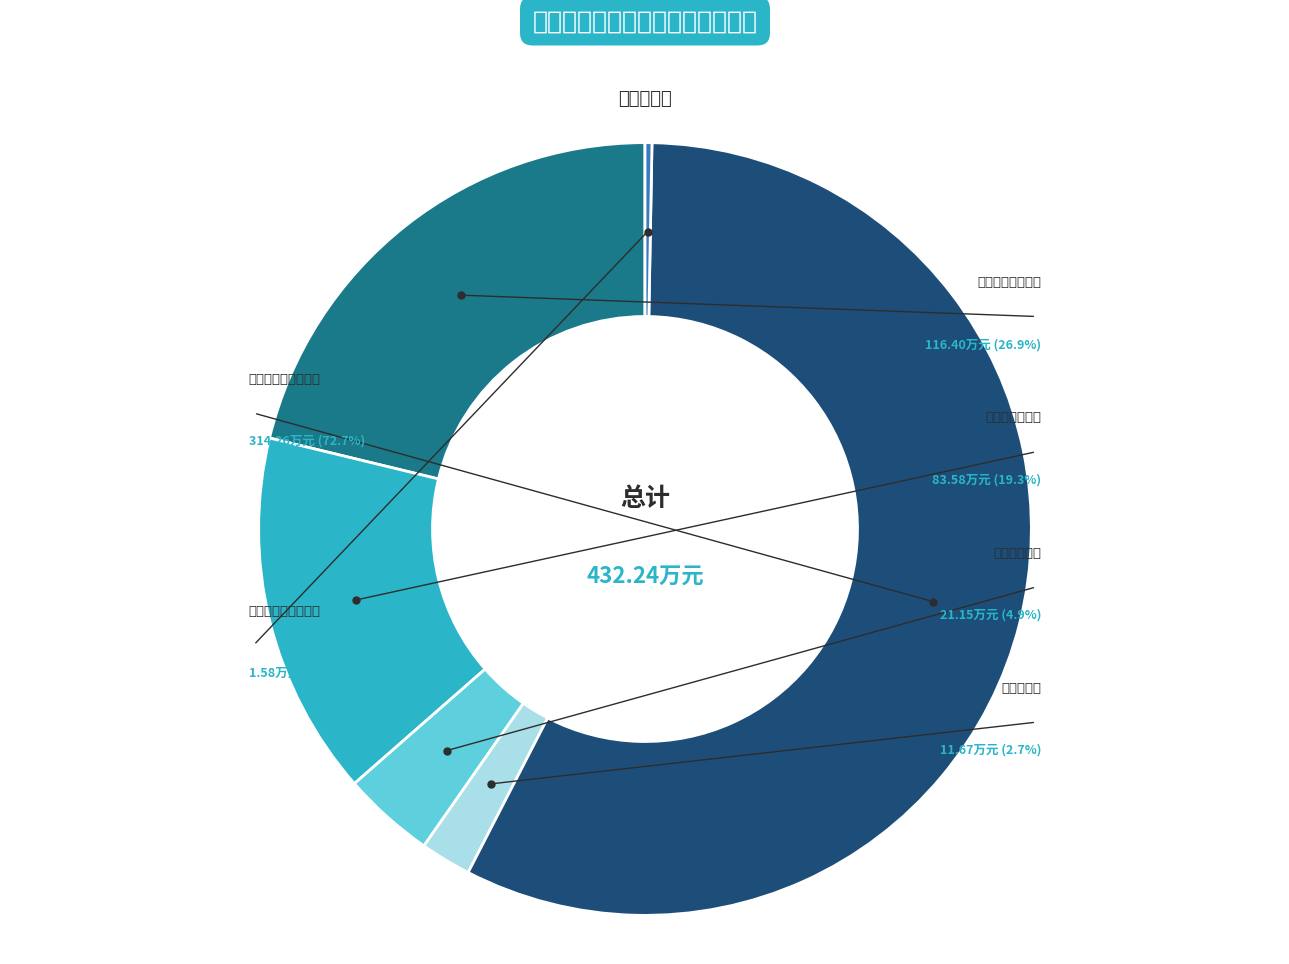

To the nearest percent, what is the difference between the largest and smallest slice percentages?

57%